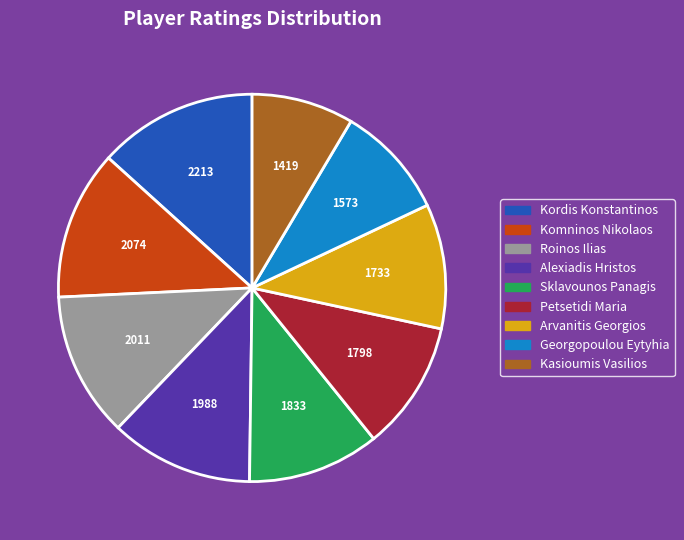

Approximately how many times larger is the value at Sklavounos Panagis compared to Kordis Konstantinos?

0.8